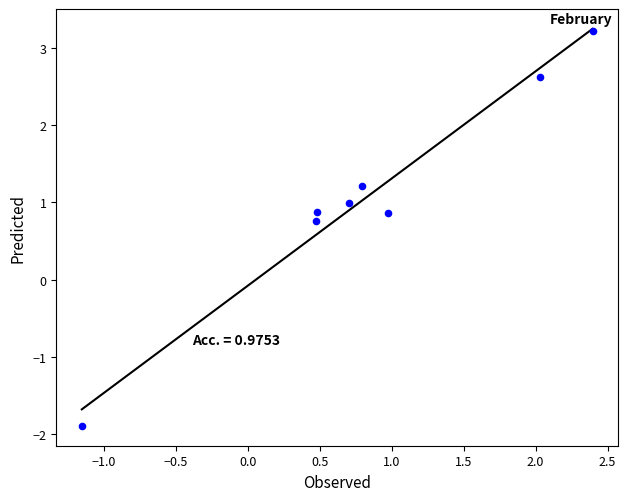

What Y value in the scatter plot is closest to 0?

0.8